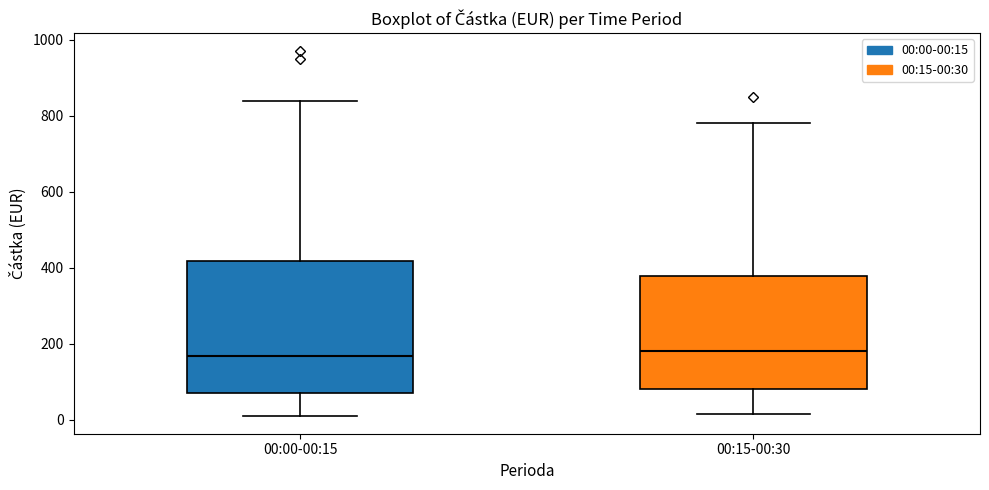

Which box is the tallest, from its lower edge to its upper edge?

00:00-00:15